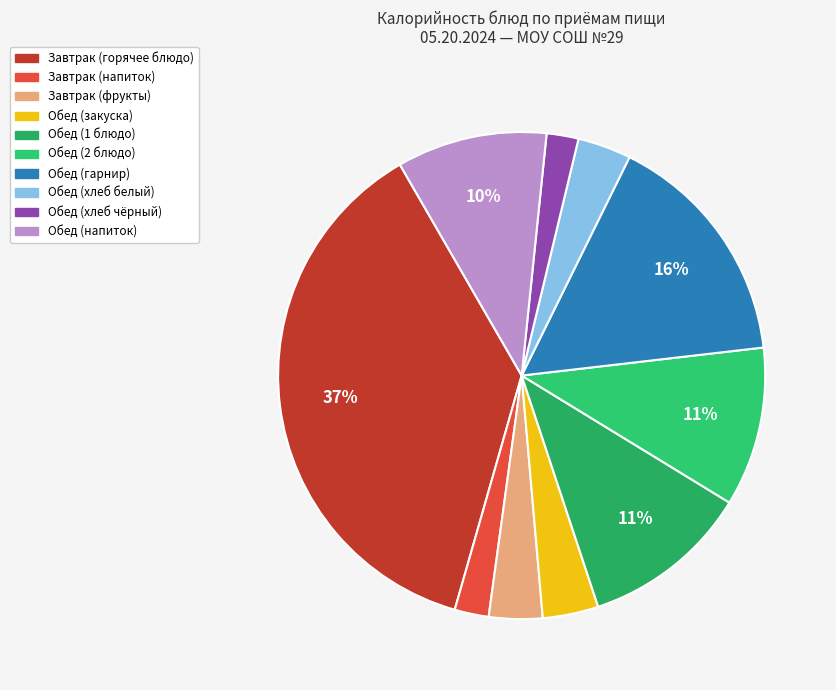

Count the number of slices in the pie.

10